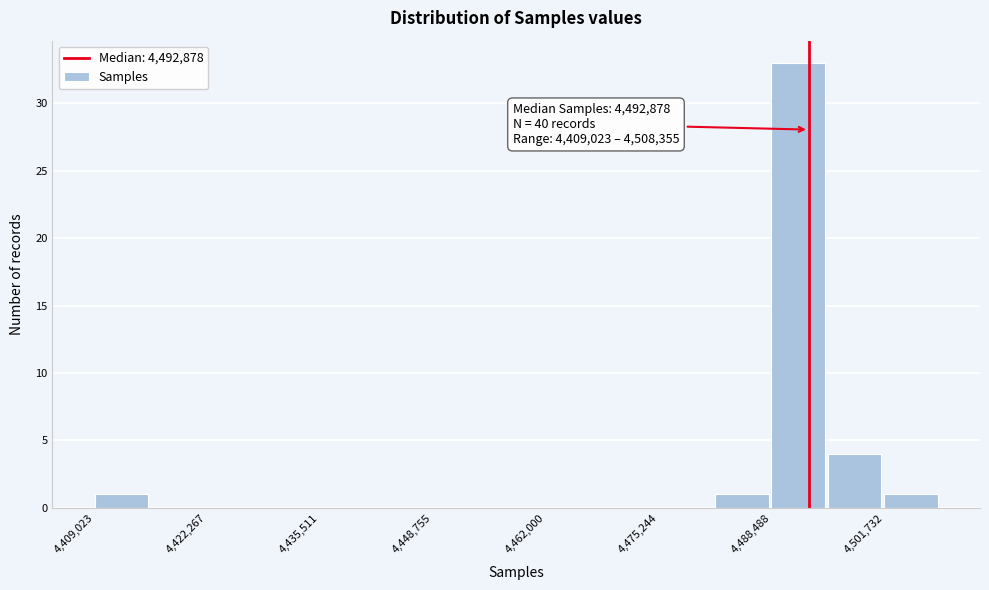

Read against the x-axis, roughly where is the centre of the tallest bar?

4492000